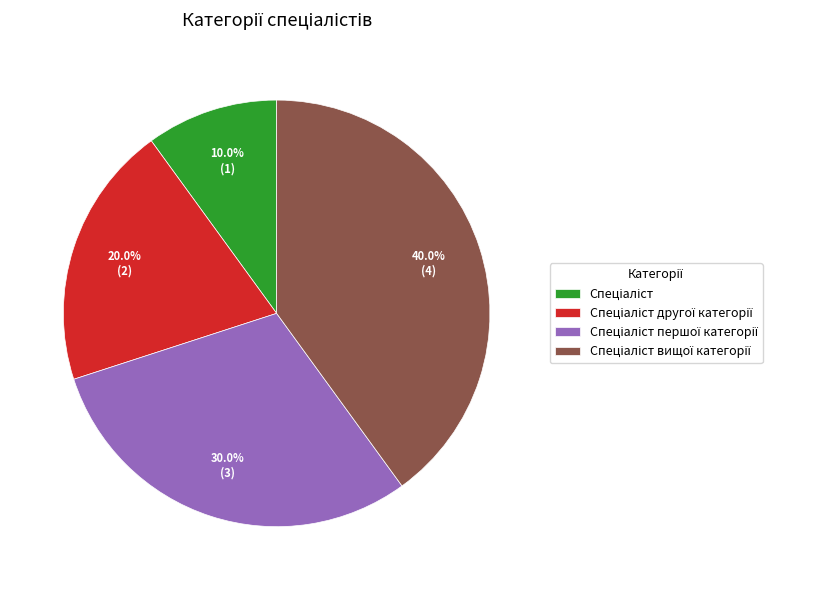

Does any single category account for the majority?

No